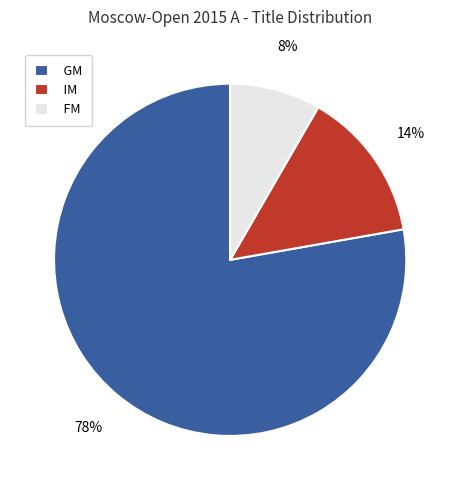

Rank the categories by value from lowest to highest.

FM, IM, GM